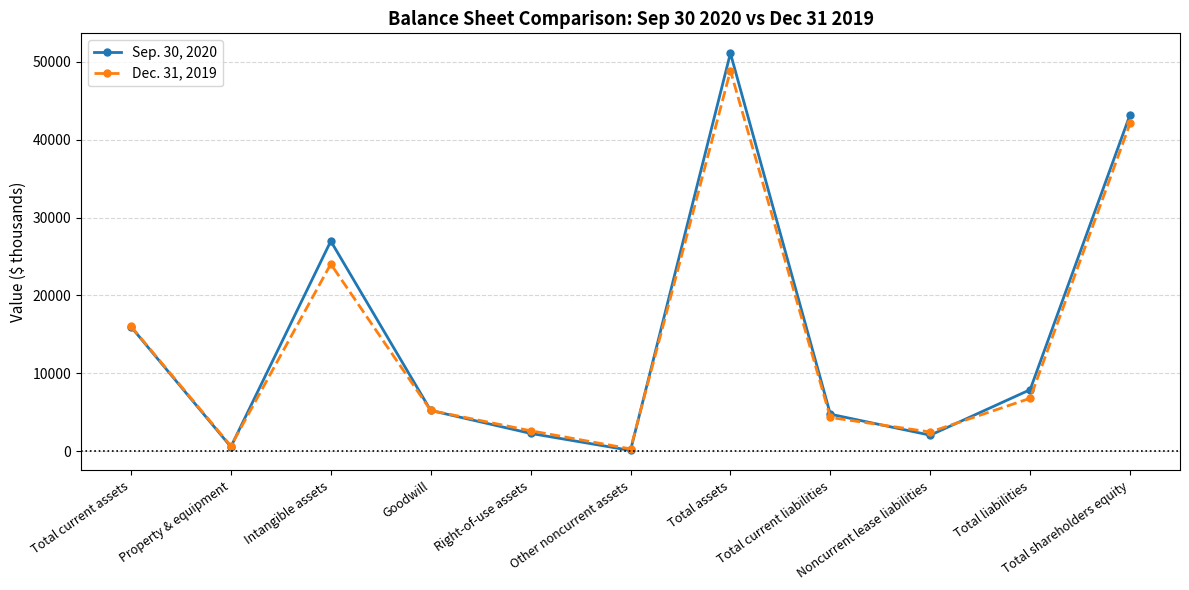

The value of Sep. 30, 2020 at Total assets is 51108. True or false?

True